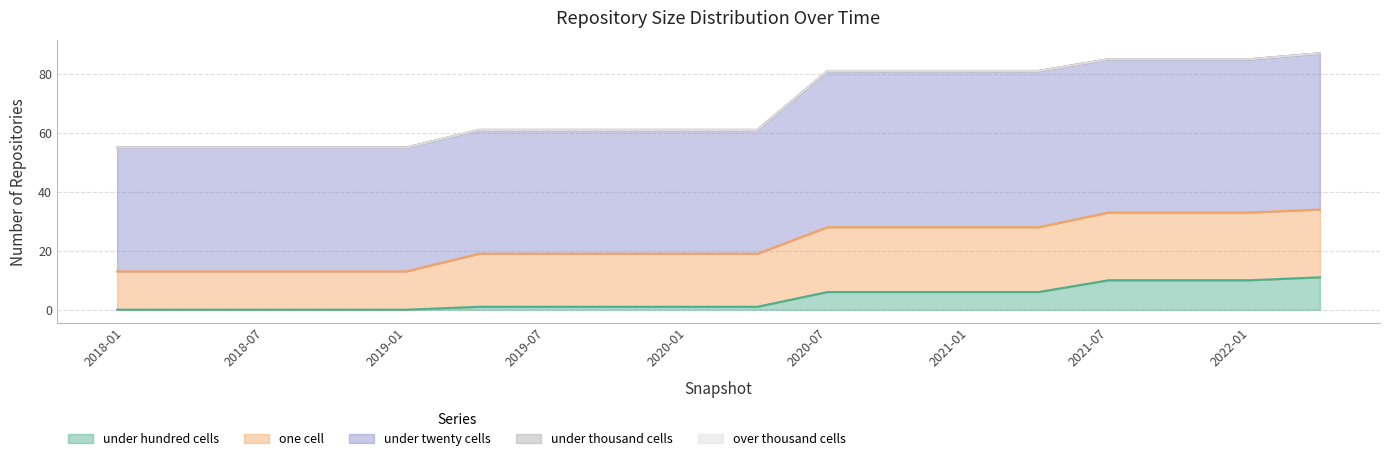

At which category does the chart reach its minimum across all series?

2017-12-22